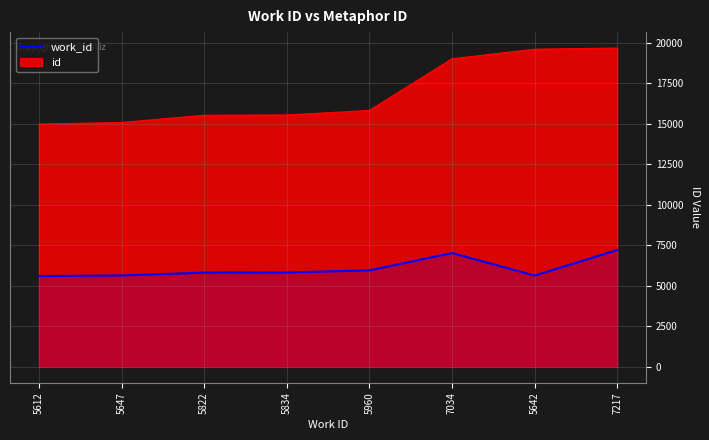

How many points are higher than both their immediate neighbors (excluding endpoints)?

1